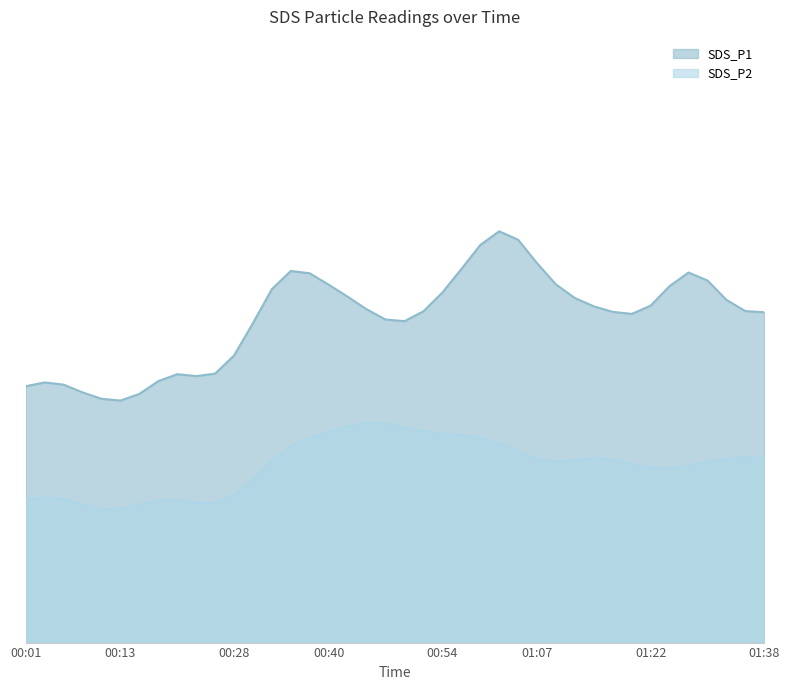

Which series has the widest spread of values?

SDS_P1